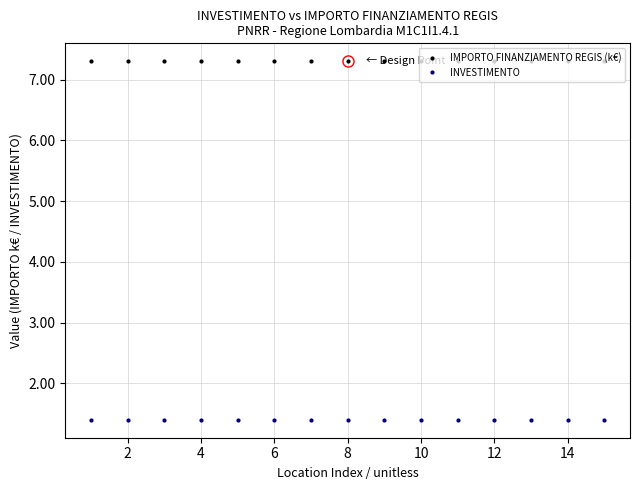

What are all the series names shown in the legend?

IMPORTO FINANZIAMENTO REGIS (k€), INVESTIMENTO